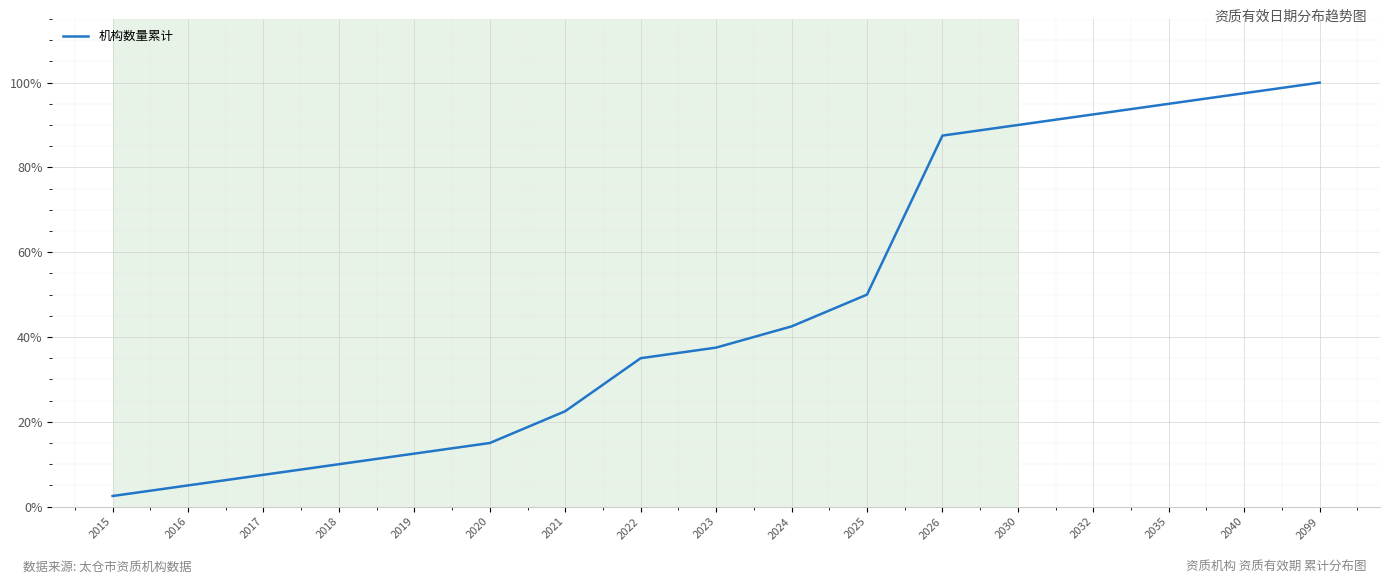

What is the difference between the maximum and minimum values?

97.5